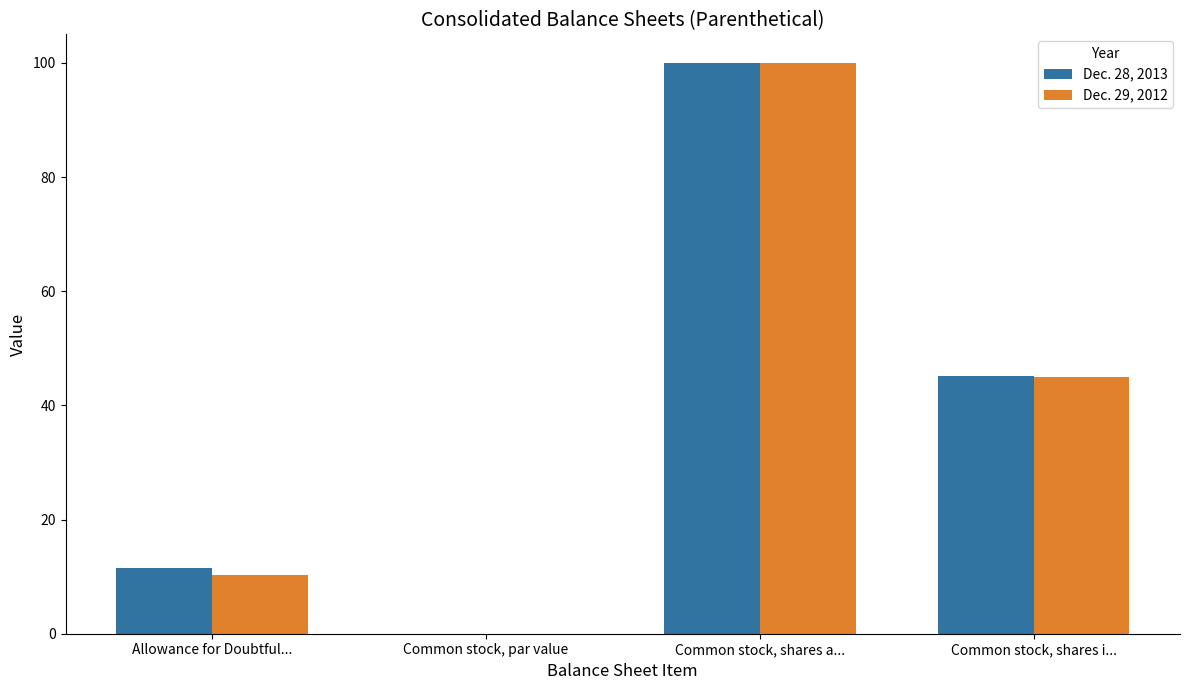

At which category is the sum across all series the highest?

Common stock, shares a...